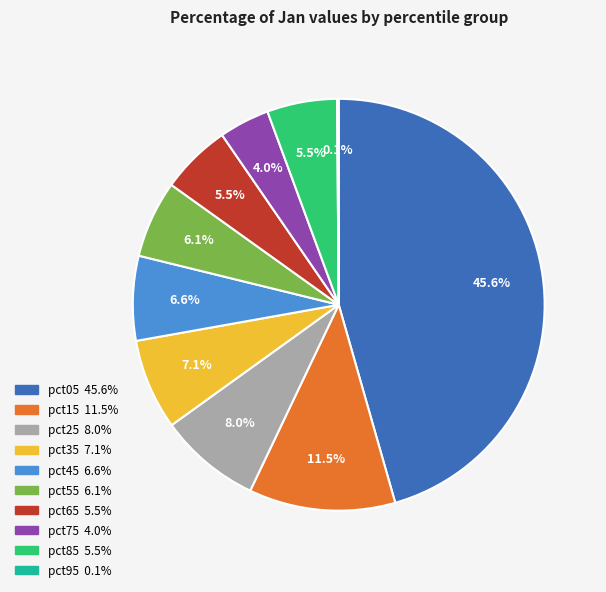

Approximately how many times larger is the value at pct55 compared to pct15?

0.5